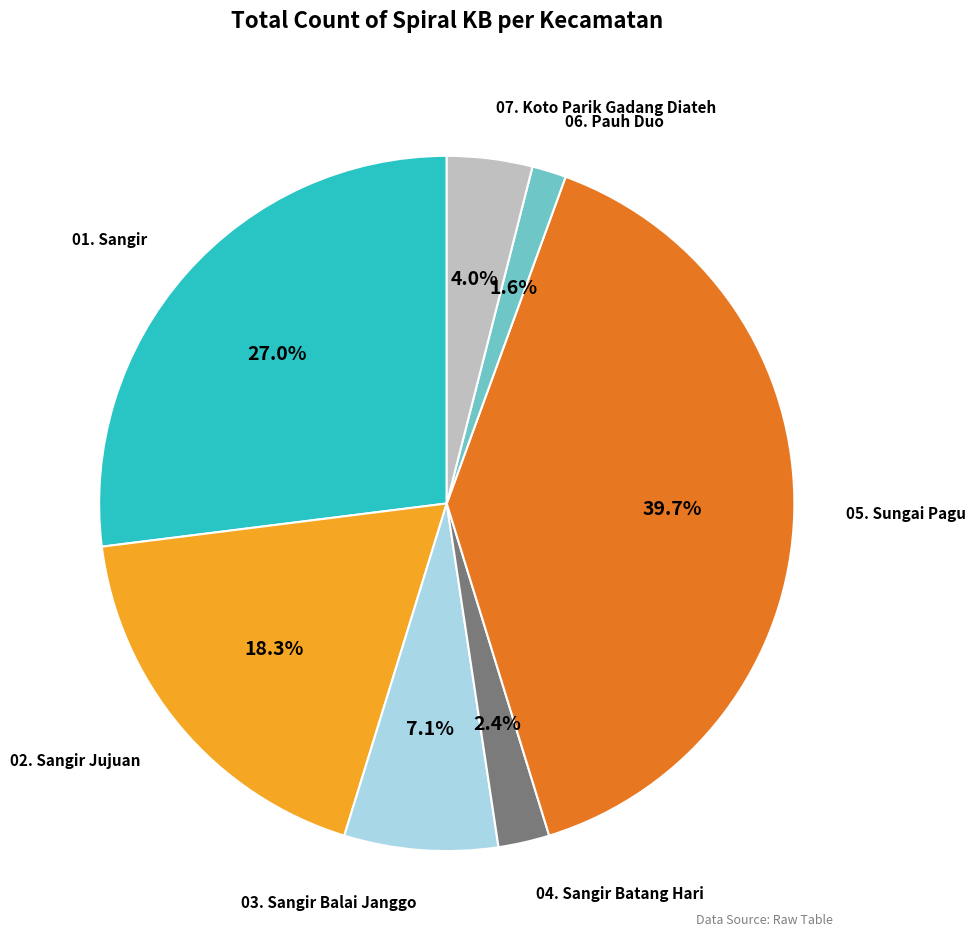

Does any single category account for the majority?

No